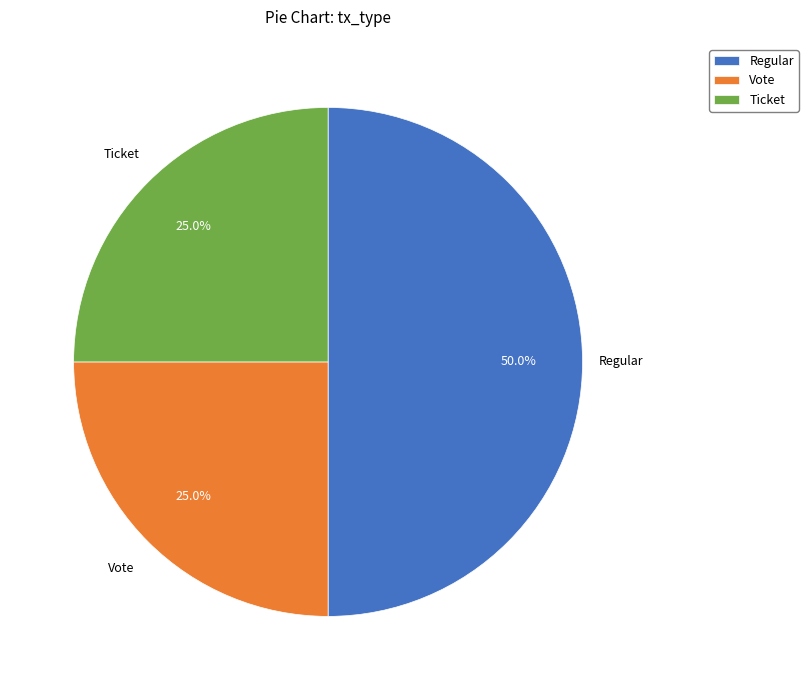

Between Vote and Regular, which is larger?

Regular